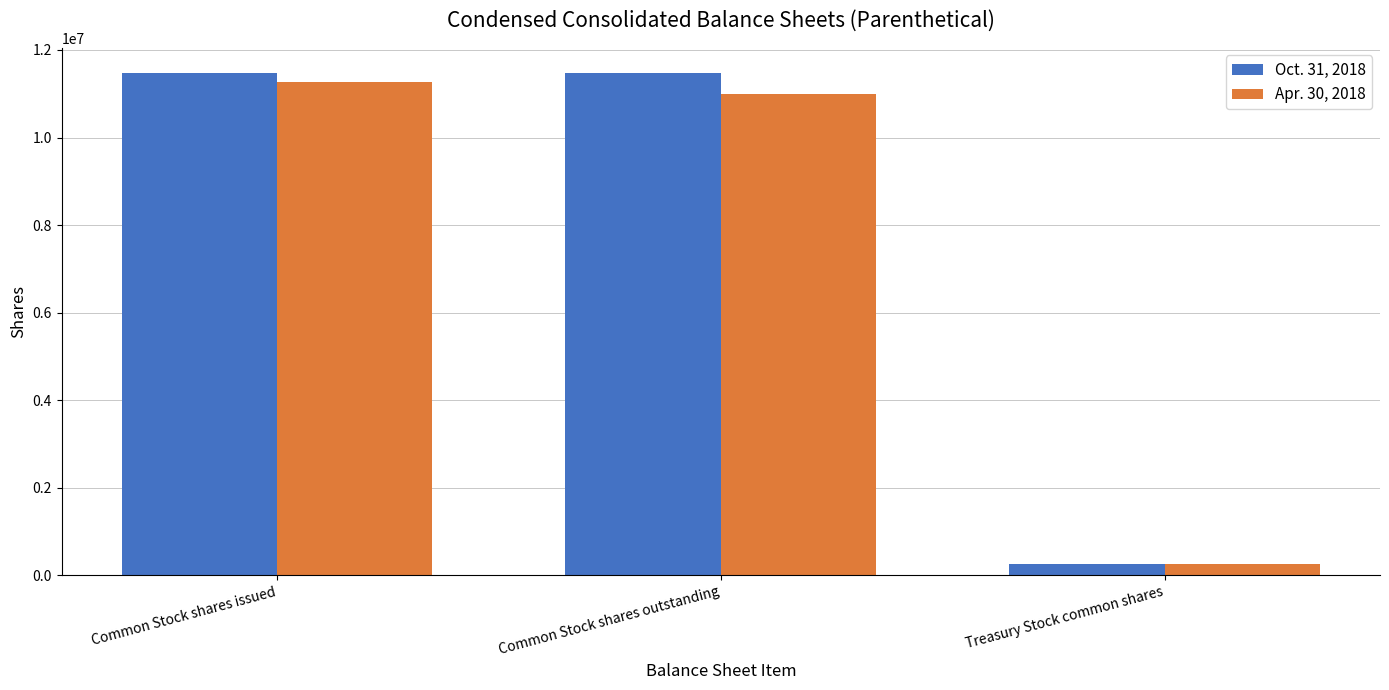

What is the difference between the maximum and minimum values in the Apr. 30, 2018 series?

11007990